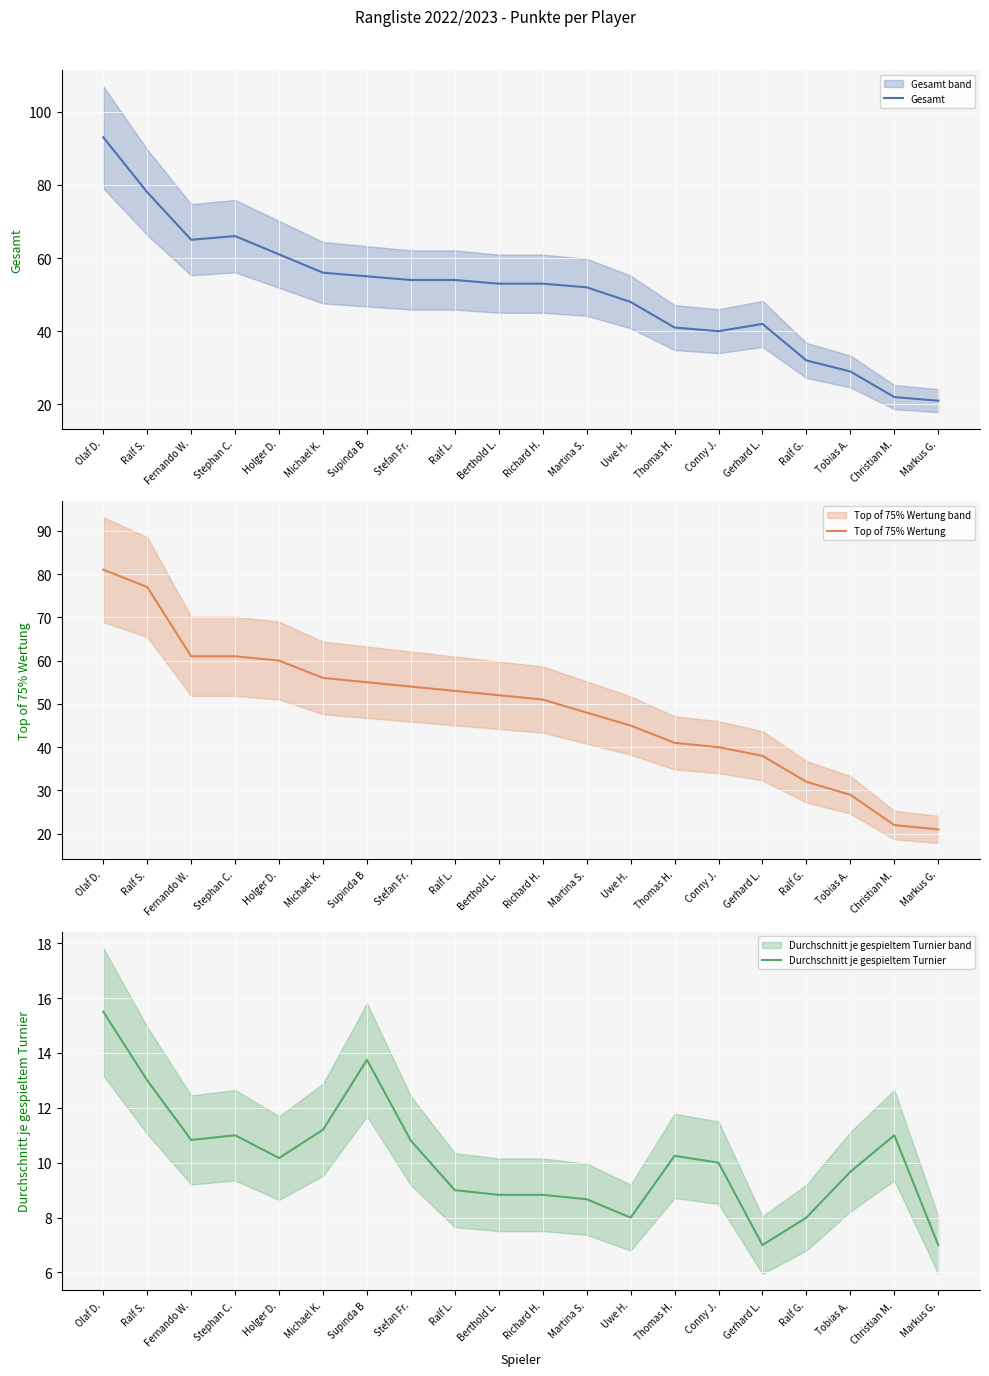

True or false: Durchschnitt je gespieltem Turnier and Top of 75% Wertung cross at least once.

False